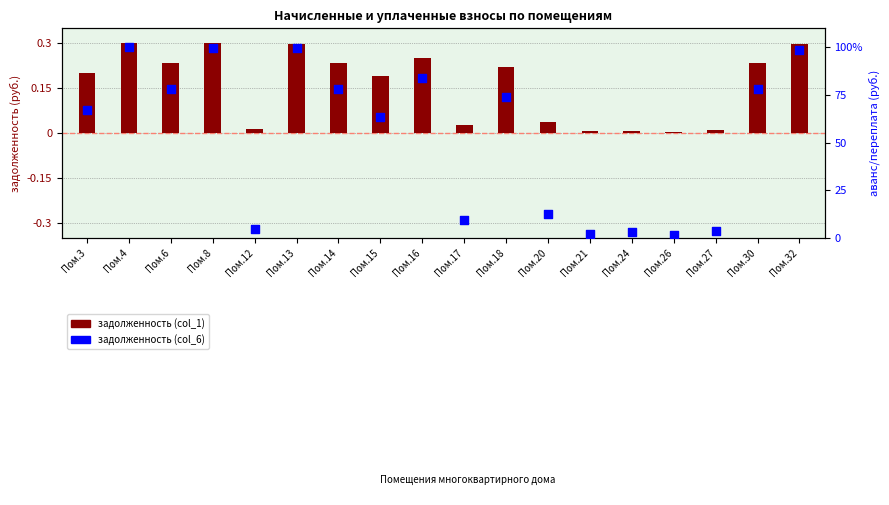

At which category is the sum across all series the highest?

Пом.4